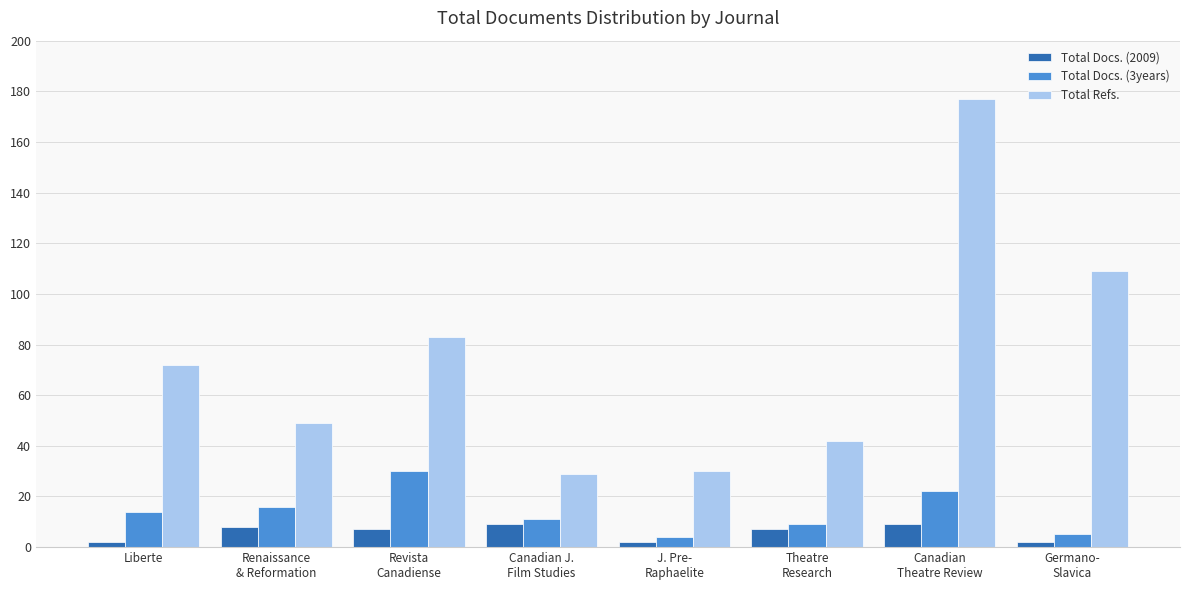

What is the maximum value for Total Docs. (2009)?

9